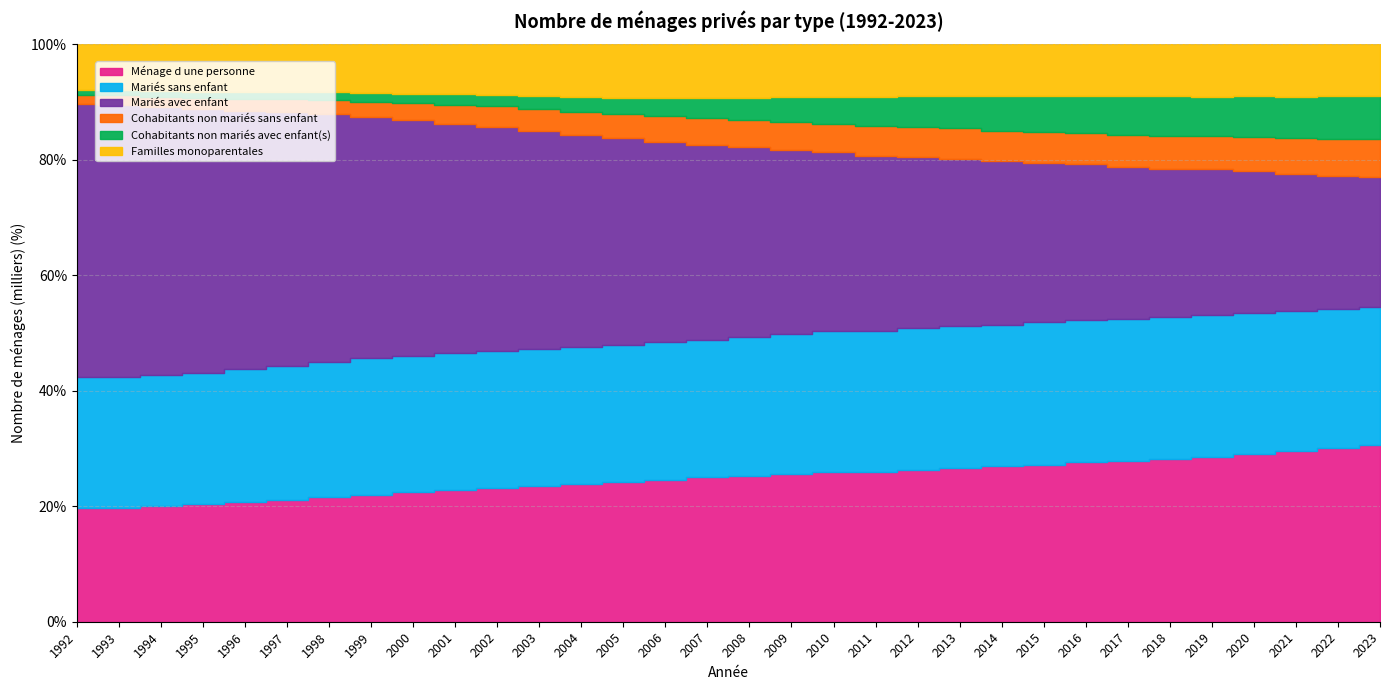

Does the chart have visible grid lines?

Yes